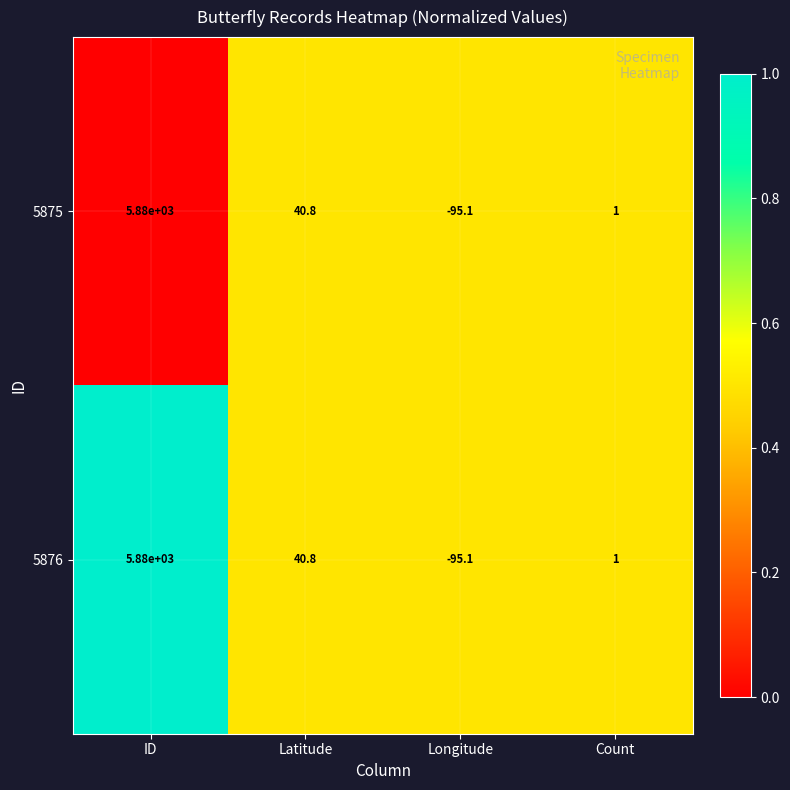

List the labels in order of 5876 value, smallest first.

Longitude, Count, Latitude, ID